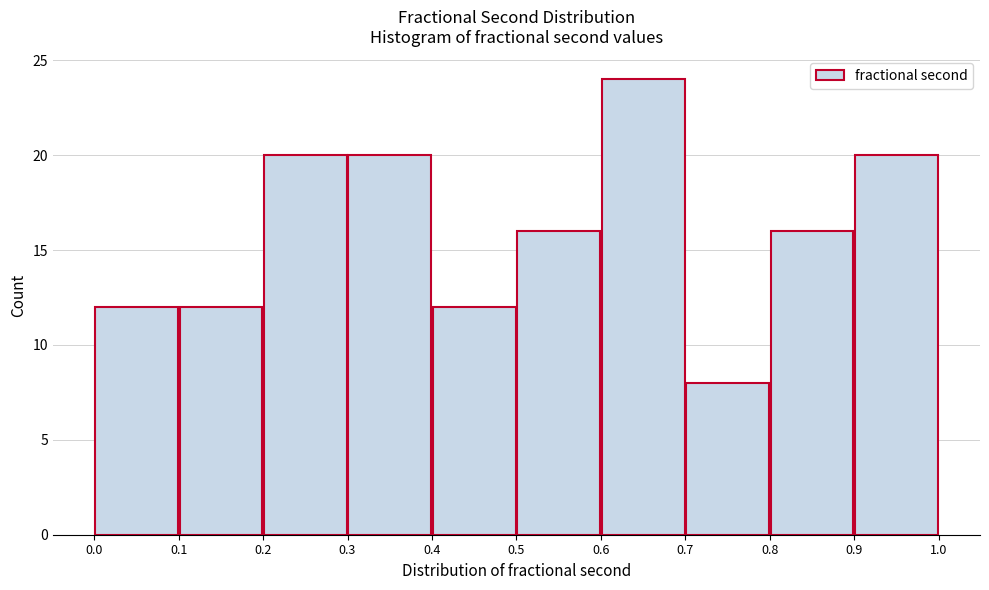

Which range on the x-axis has the tallest bar?

0.6 to 0.7